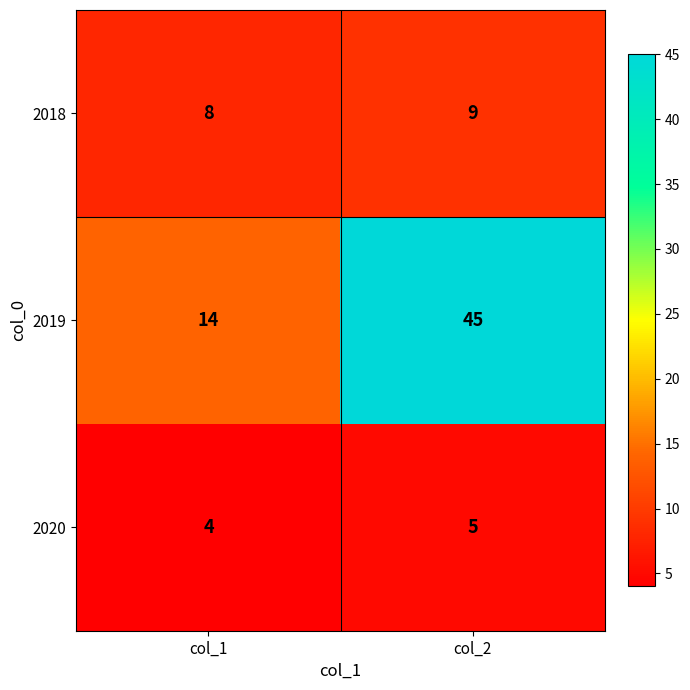

The value of 2020 at col_2 is 8. True or false?

False